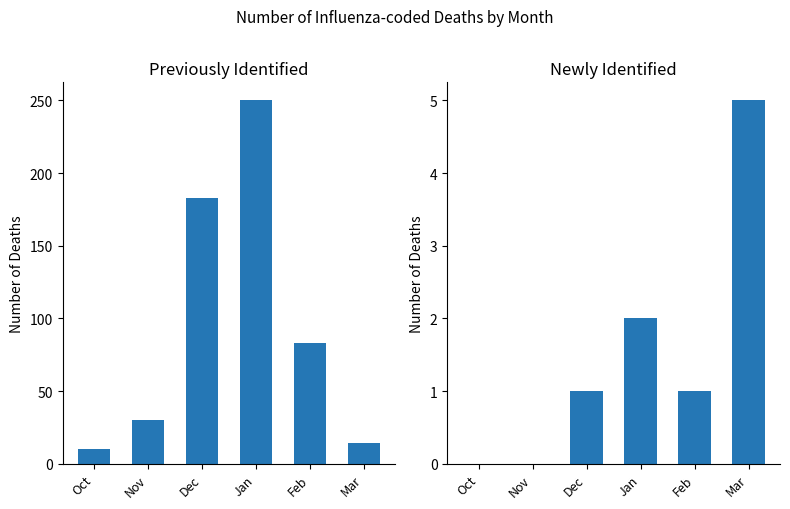

What is the spread (max minus min) of values at Oct?

10